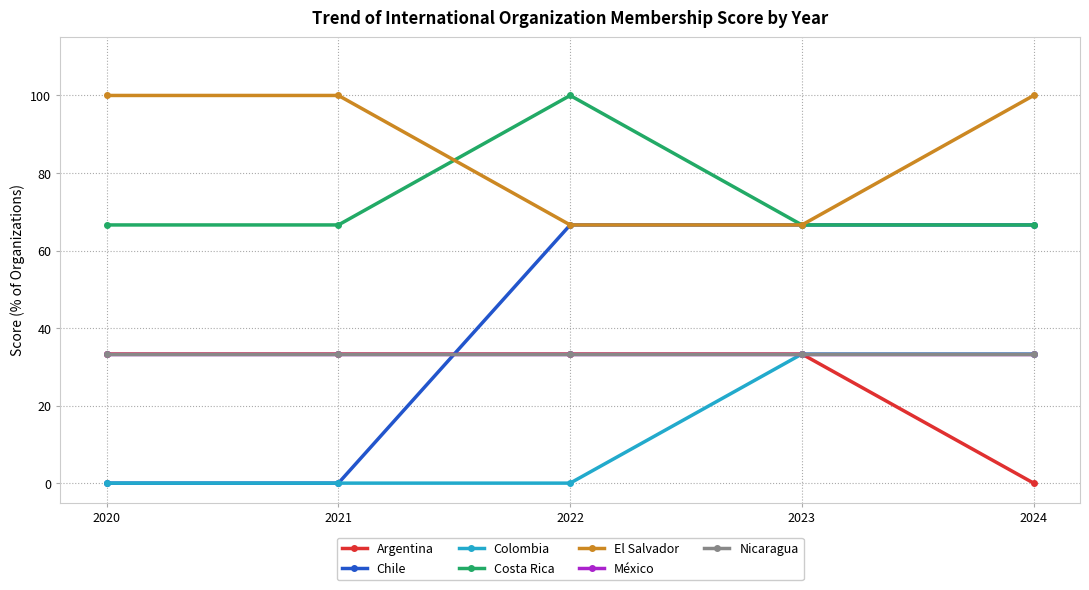

What is the sum of the El Salvador values at 2023 and 2022?

133.2